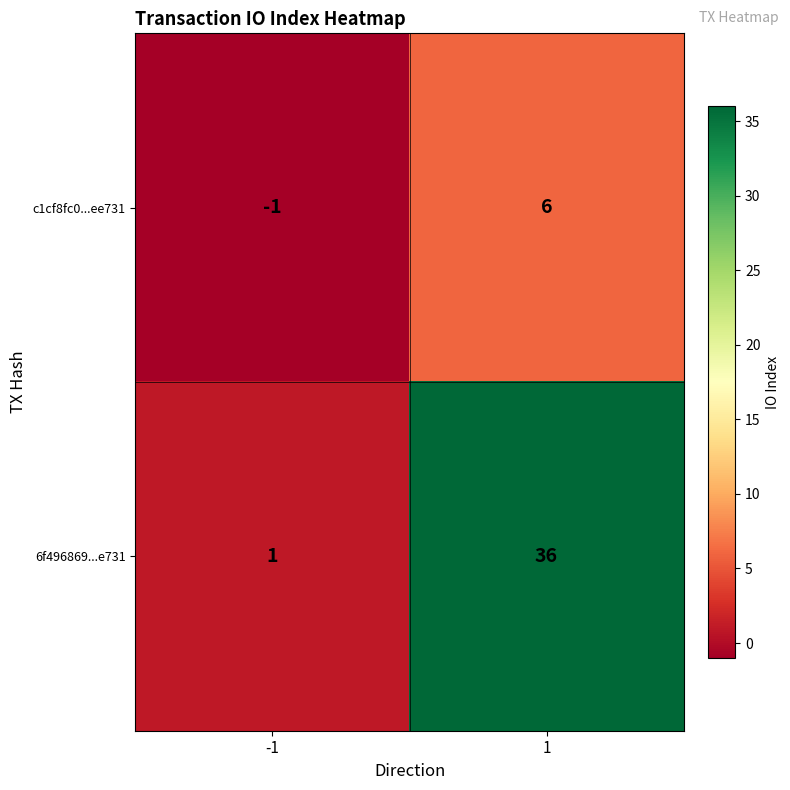

What value does the 6f496869...e731 series have at 1, to the nearest 10?

40